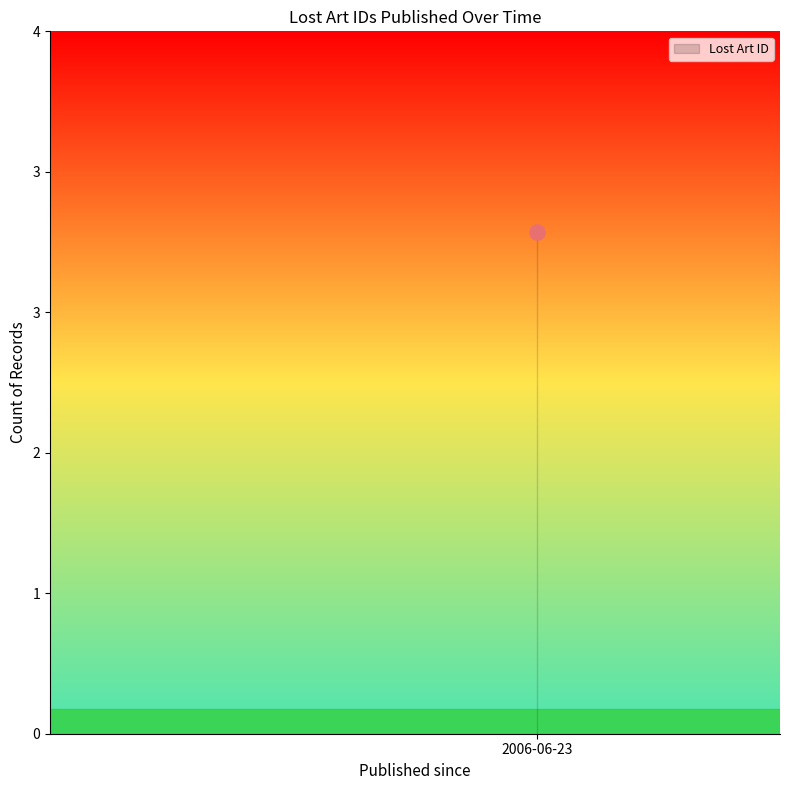

Which has a higher value, 2006-06-23 or 2006-06-23?

2006-06-23